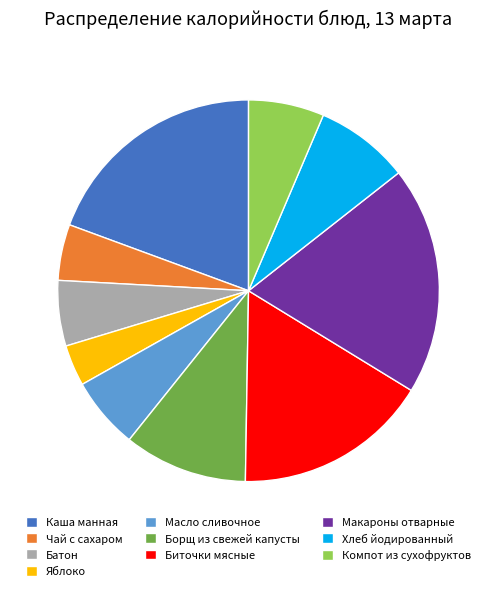

Approximately how many times larger is the value at Батон compared to Чай с сахаром?

1.2